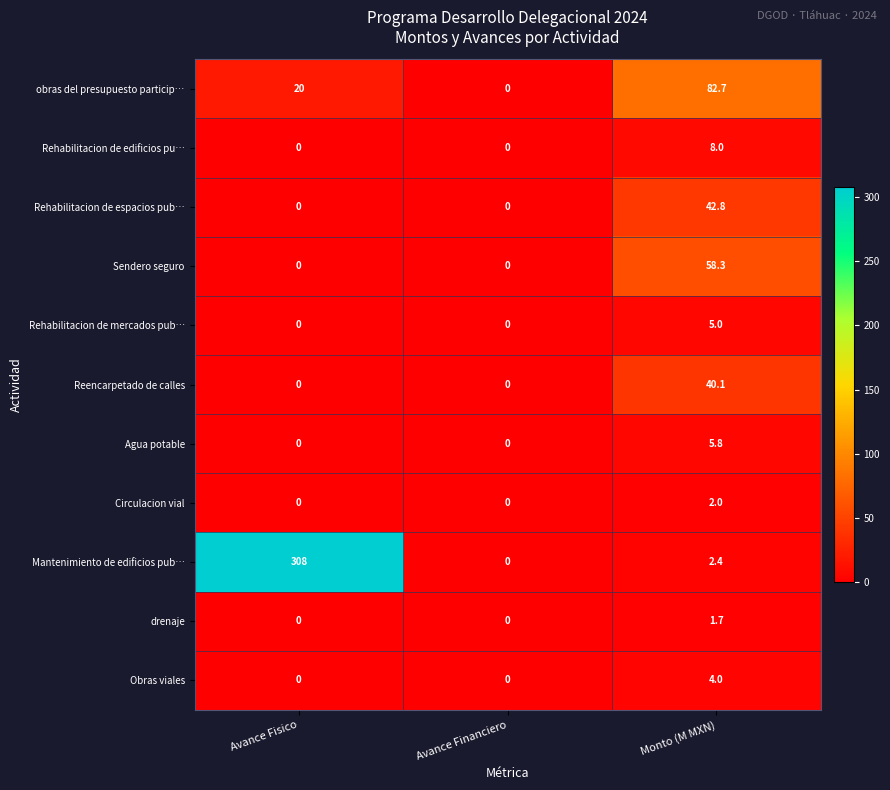

What is the average value of the Obras viales series?

1.3